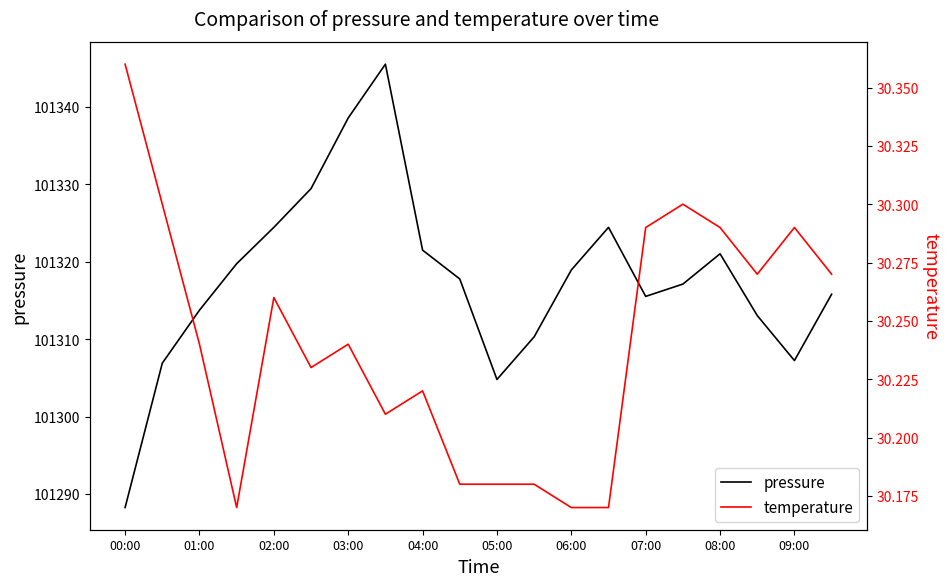

What is the minimum value for pressure?

101288.2